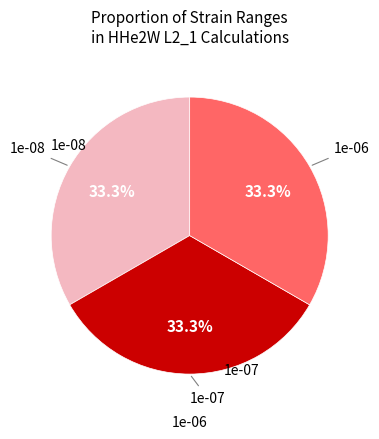

How many segments does this pie chart have?

3